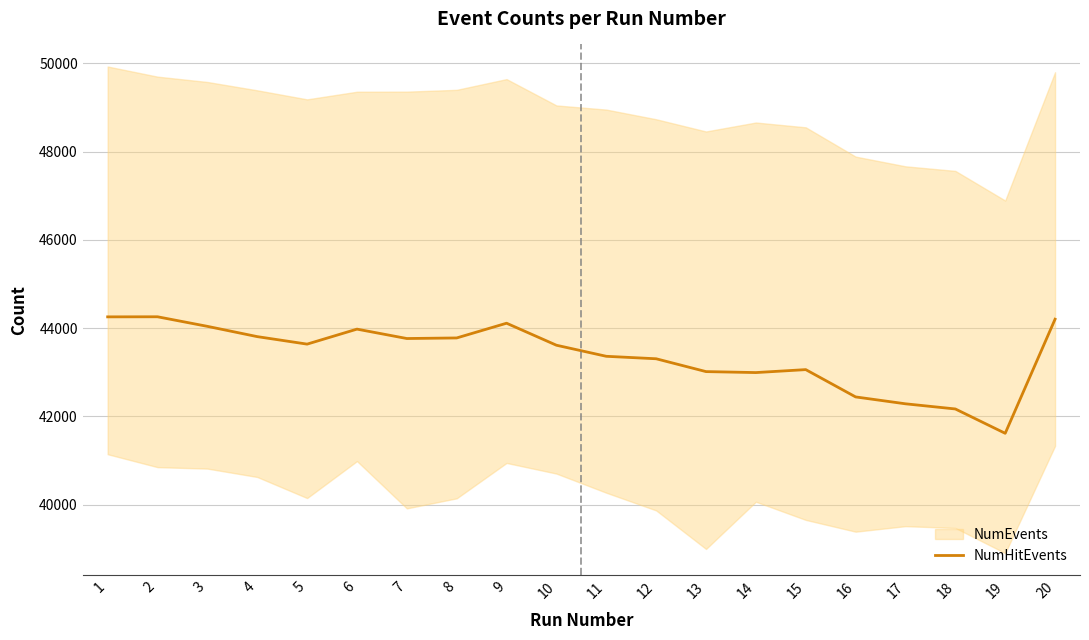

Between 5 and 17, which is larger?

5